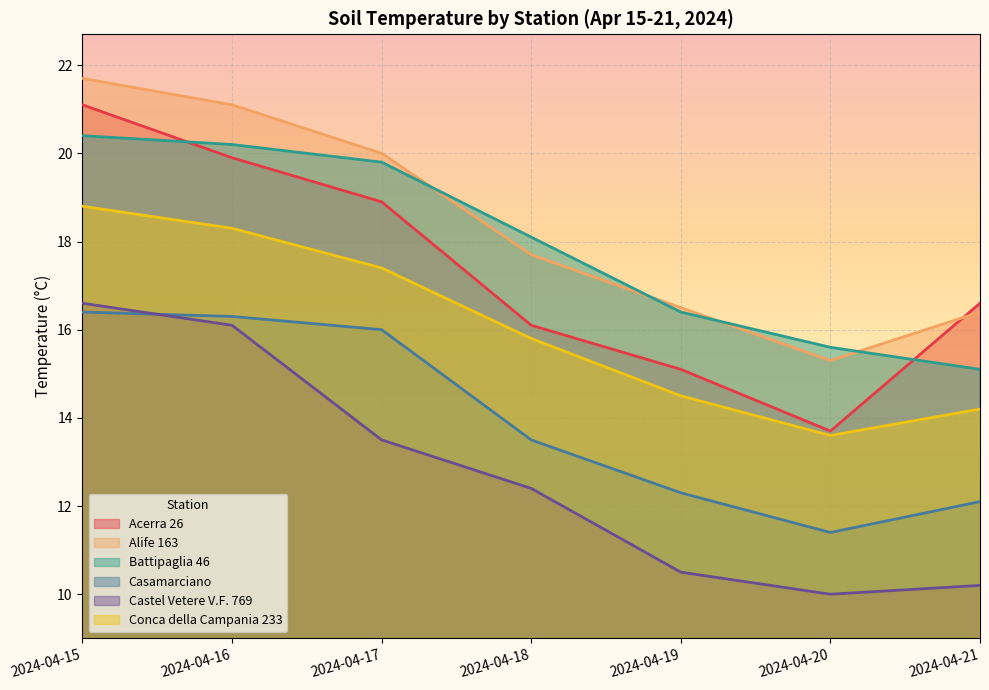

Reading right to left, list all the values displayed in this chart.

Acerra 26: 2024-04-21=16.6	2024-04-20=13.7	2024-04-19=15.1	2024-04-18=16.1	2024-04-17=18.9	2024-04-16=19.9	2024-04-15=21.1
Alife 163: 2024-04-21=16.4	2024-04-20=15.3	2024-04-19=16.5	2024-04-18=17.7	2024-04-17=20.0	2024-04-16=21.1	2024-04-15=21.7
Battipaglia 46: 2024-04-21=15.1	2024-04-20=15.6	2024-04-19=16.4	2024-04-18=18.1	2024-04-17=19.8	2024-04-16=20.2	2024-04-15=20.4
Casamarciano: 2024-04-21=12.1	2024-04-20=11.4	2024-04-19=12.3	2024-04-18=13.5	2024-04-17=16.0	2024-04-16=16.3	2024-04-15=16.4
Castel Vetere V.F. 769: 2024-04-21=10.2	2024-04-20=10.0	2024-04-19=10.5	2024-04-18=12.4	2024-04-17=13.5	2024-04-16=16.1	2024-04-15=16.6
Conca della Campania 233: 2024-04-21=14.2	2024-04-20=13.6	2024-04-19=14.5	2024-04-18=15.8	2024-04-17=17.4	2024-04-16=18.3	2024-04-15=18.8